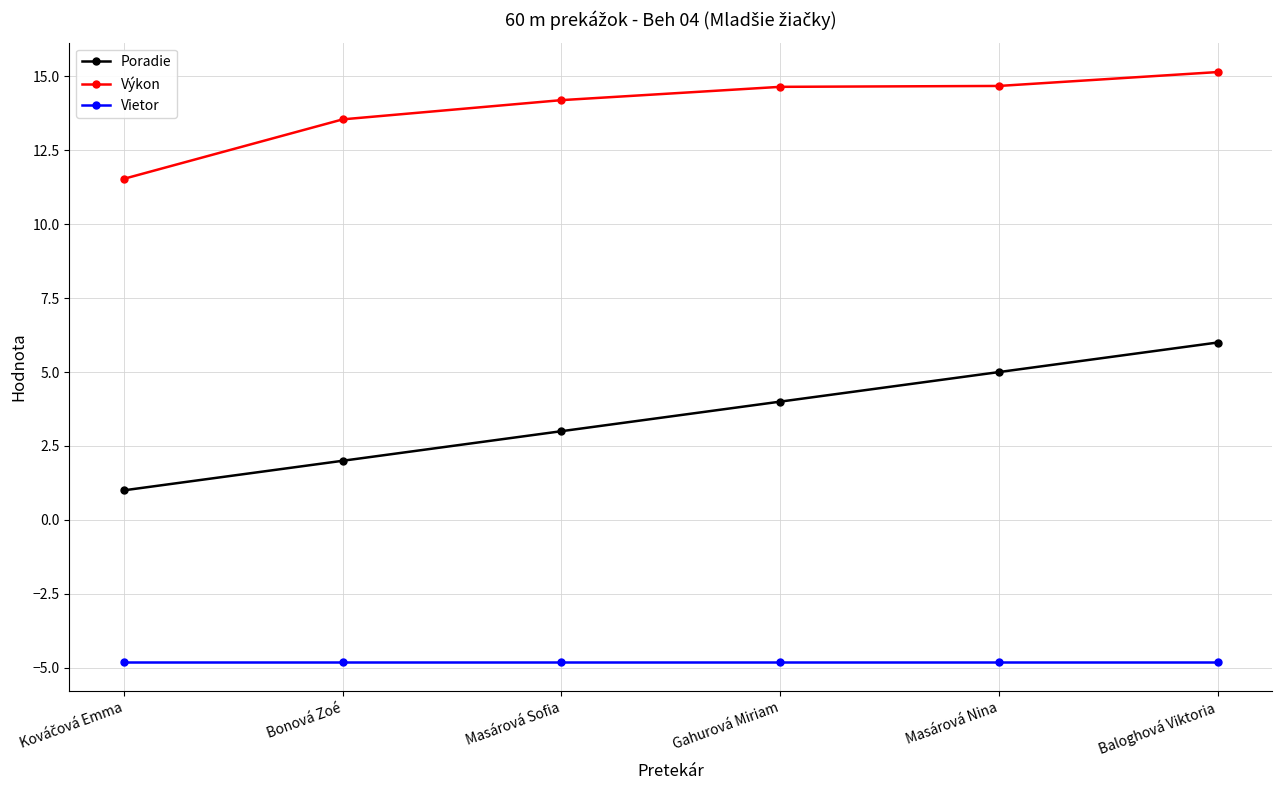

True or false: Poradie and Výkon intersect in this chart.

False